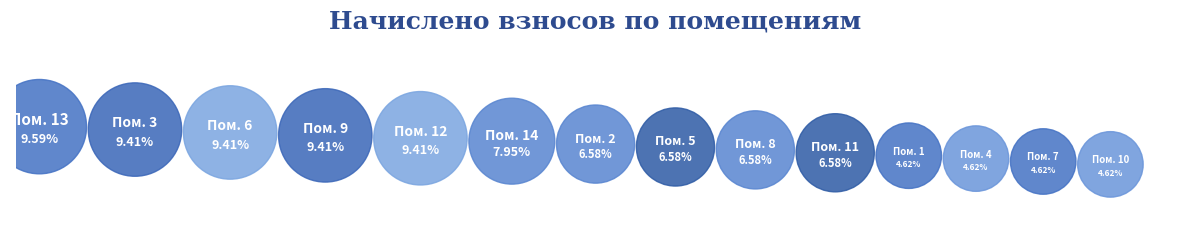

To the nearest percent, what portion does 12 represent?

9%